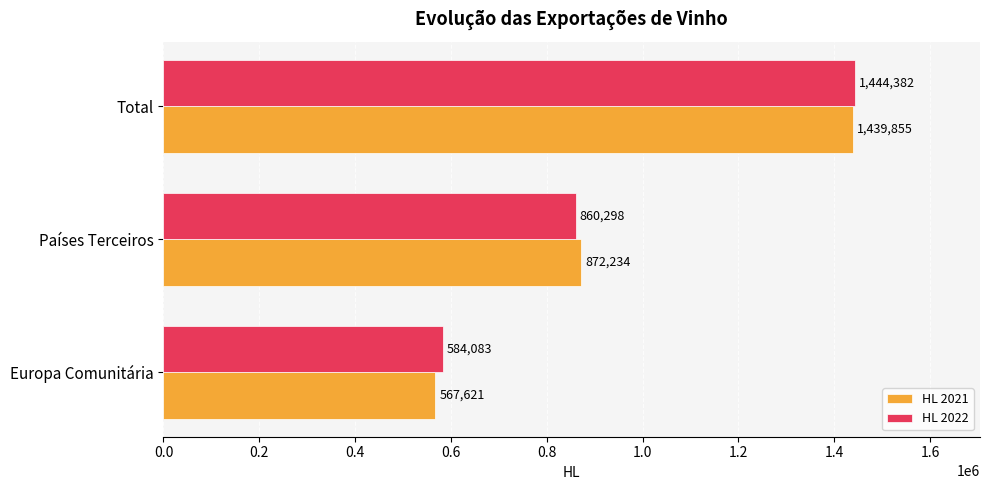

Read the HL 2022 value at Europa Comunitária.

584083.2